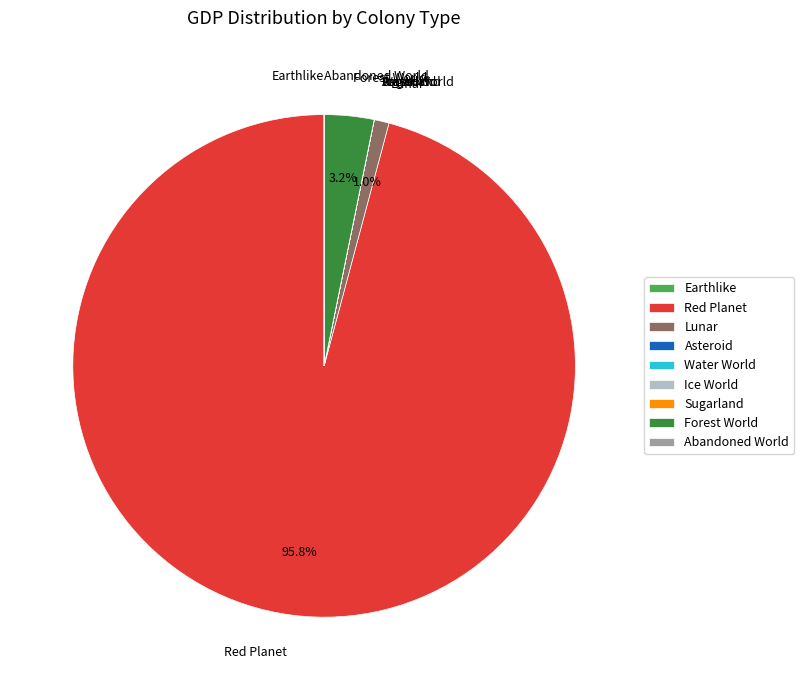

Which slice represents more than half of the pie?

Red Planet